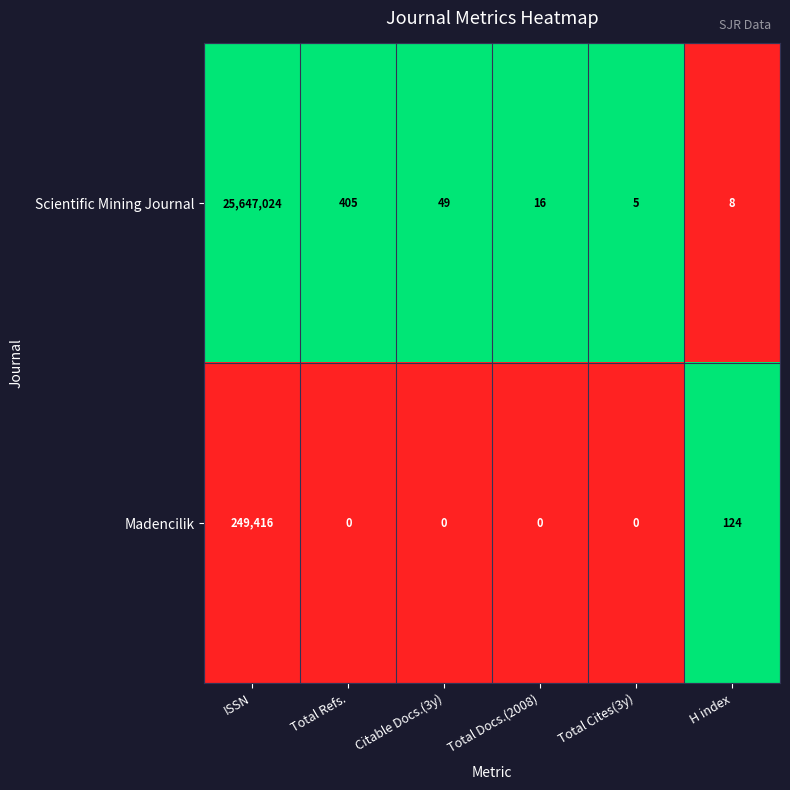

Which series has the largest range (max minus min)?

Scientific Mining Journal